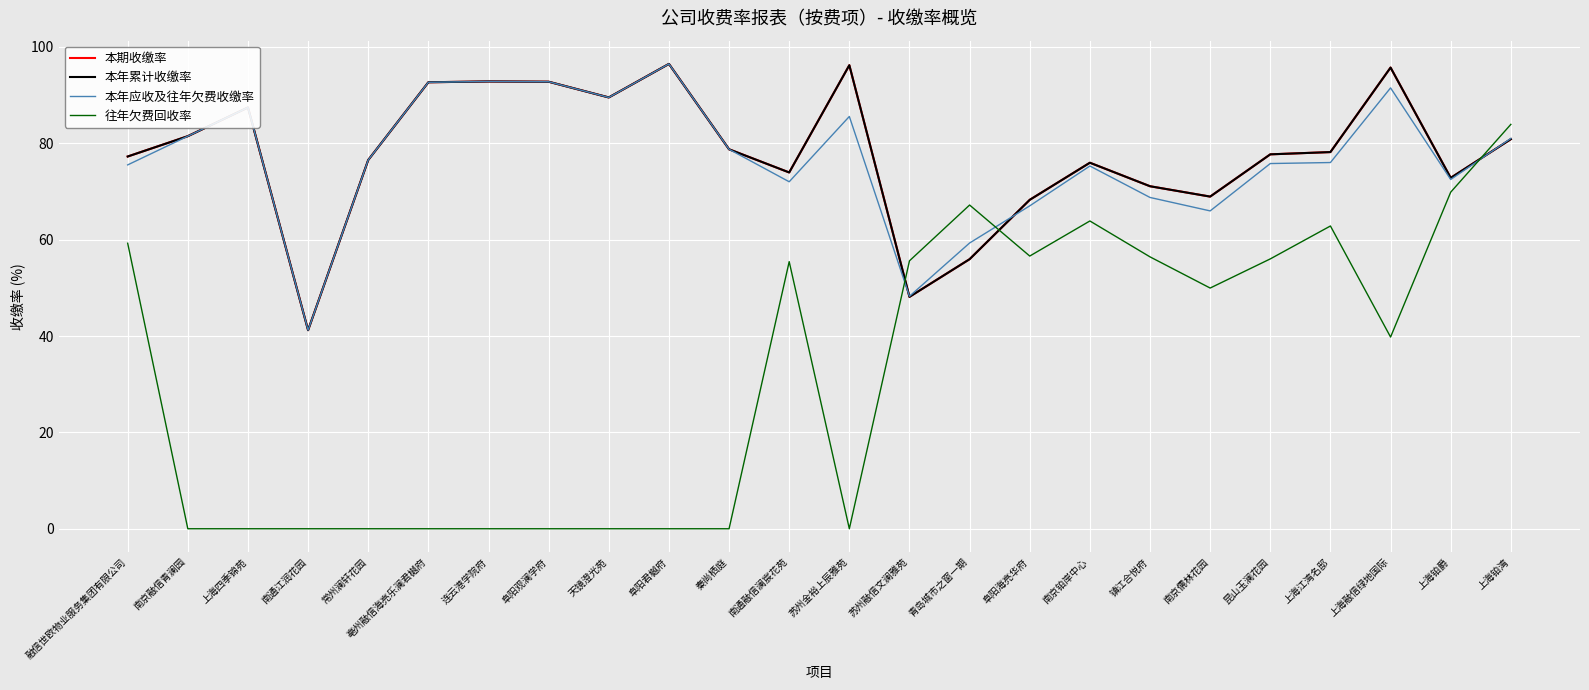

Does the chart display data point markers on the line(s)?

No